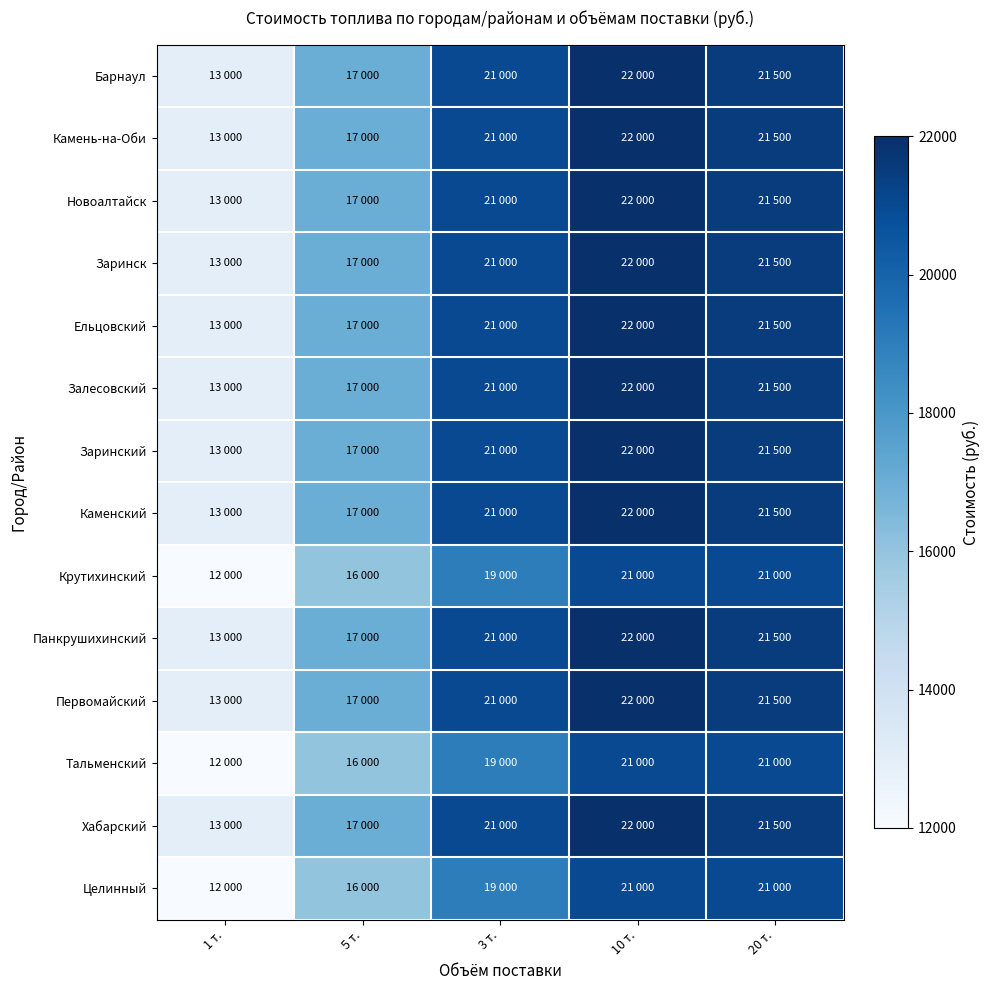

What is the greatest value displayed?

22000